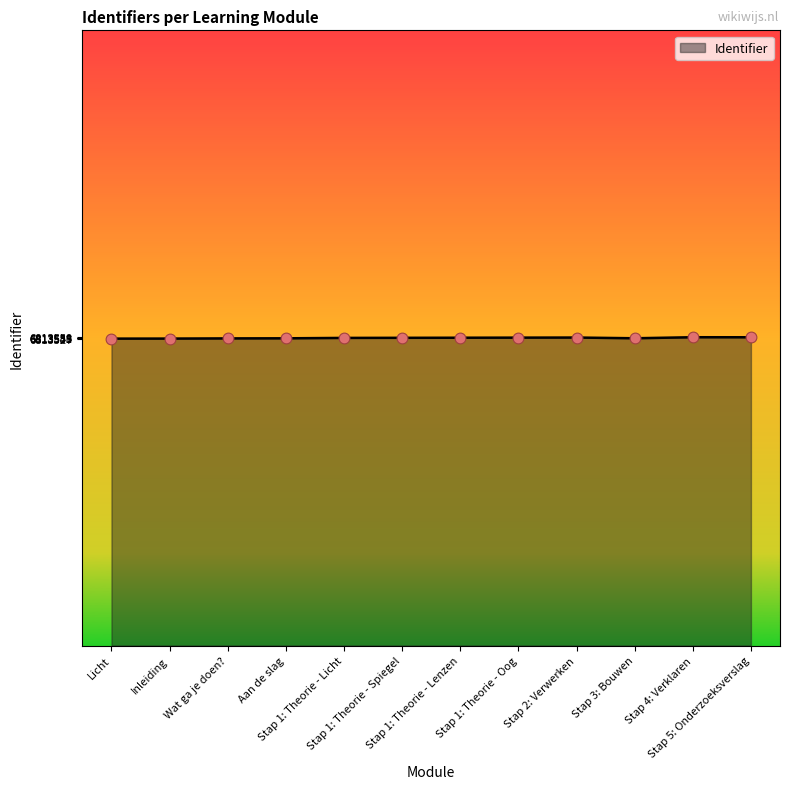

What is the ratio of the value at Stap 1: Theorie - Oog to the value at Licht?

1.0